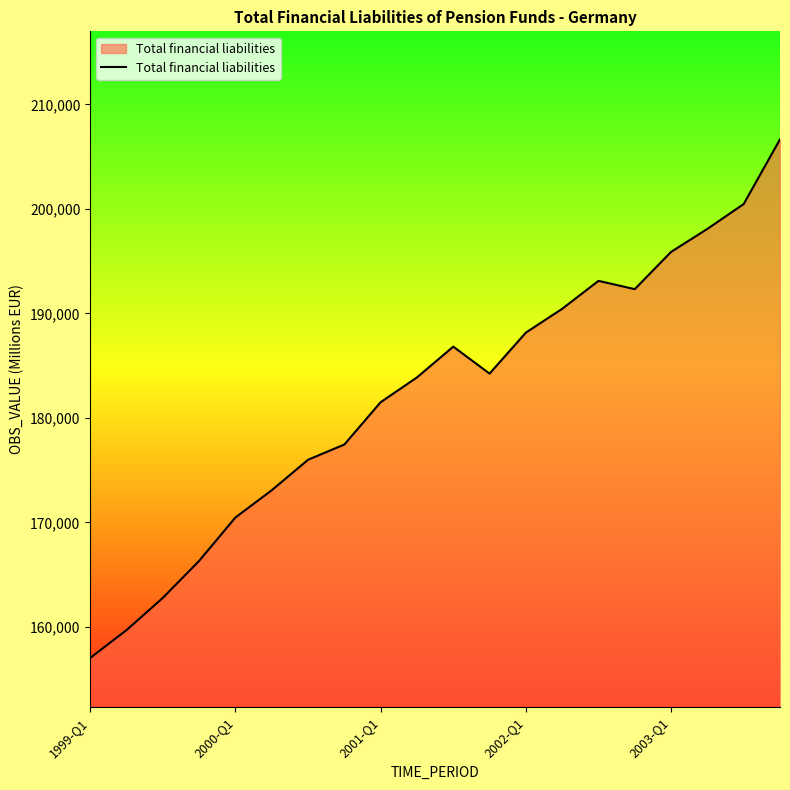

What is the greatest value displayed?

206656